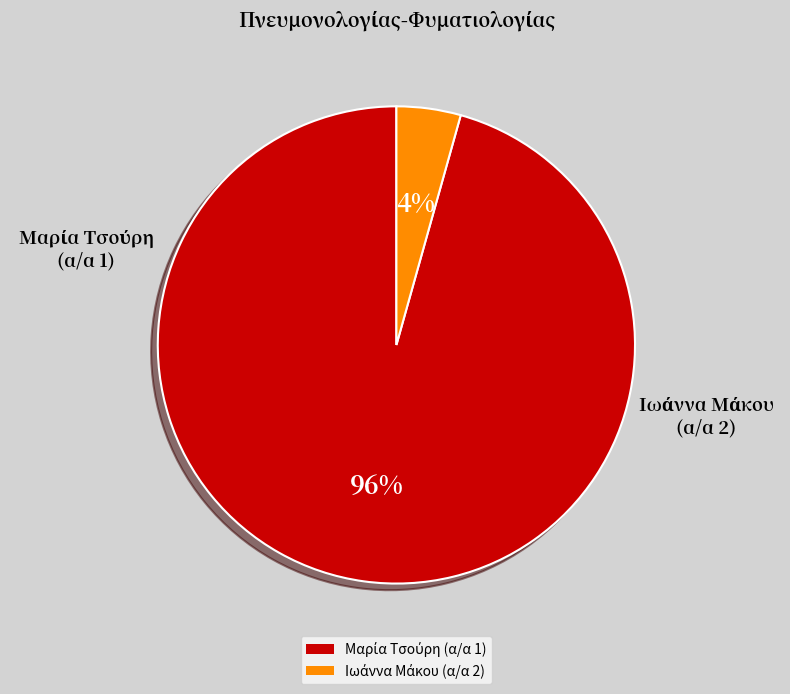

To the nearest percent, what is the average slice percentage?

50%